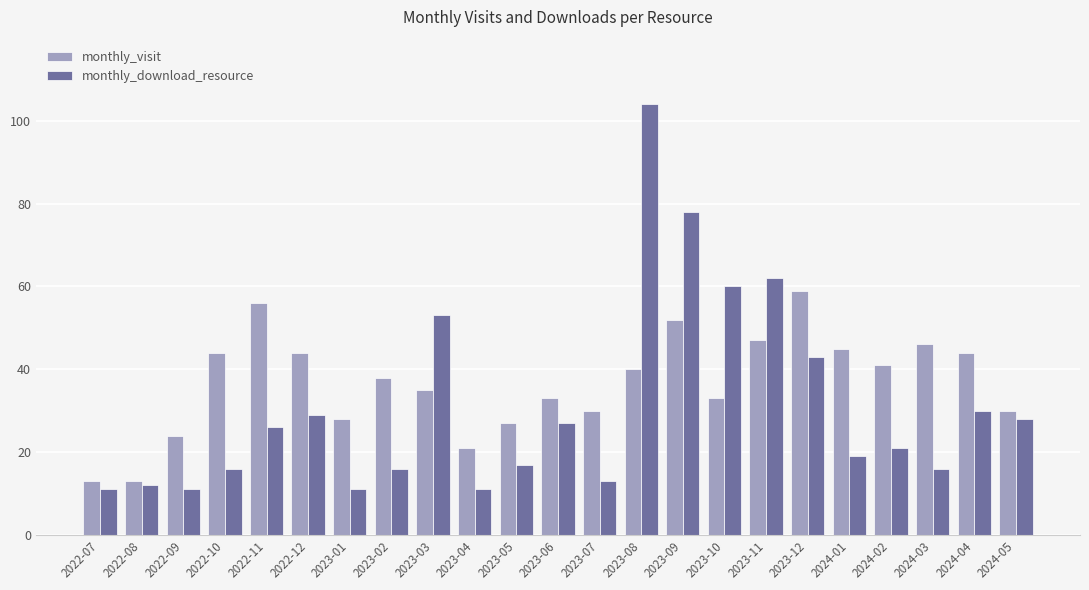

Reading left to right, list all the values displayed in this chart.

monthly_visit: 2022-07=13	2022-08=13	2022-09=24	2022-10=44	2022-11=56	2022-12=44	2023-01=28	2023-02=38	2023-03=35	2023-04=21	2023-05=27	2023-06=33	2023-07=30	2023-08=40	2023-09=52	2023-10=33	2023-11=47	2023-12=59	2024-01=45	2024-02=41	2024-03=46	2024-04=44	2024-05=30
monthly_download_resource: 2022-07=11	2022-08=12	2022-09=11	2022-10=16	2022-11=26	2022-12=29	2023-01=11	2023-02=16	2023-03=53	2023-04=11	2023-05=17	2023-06=27	2023-07=13	2023-08=104	2023-09=78	2023-10=60	2023-11=62	2023-12=43	2024-01=19	2024-02=21	2024-03=16	2024-04=30	2024-05=28